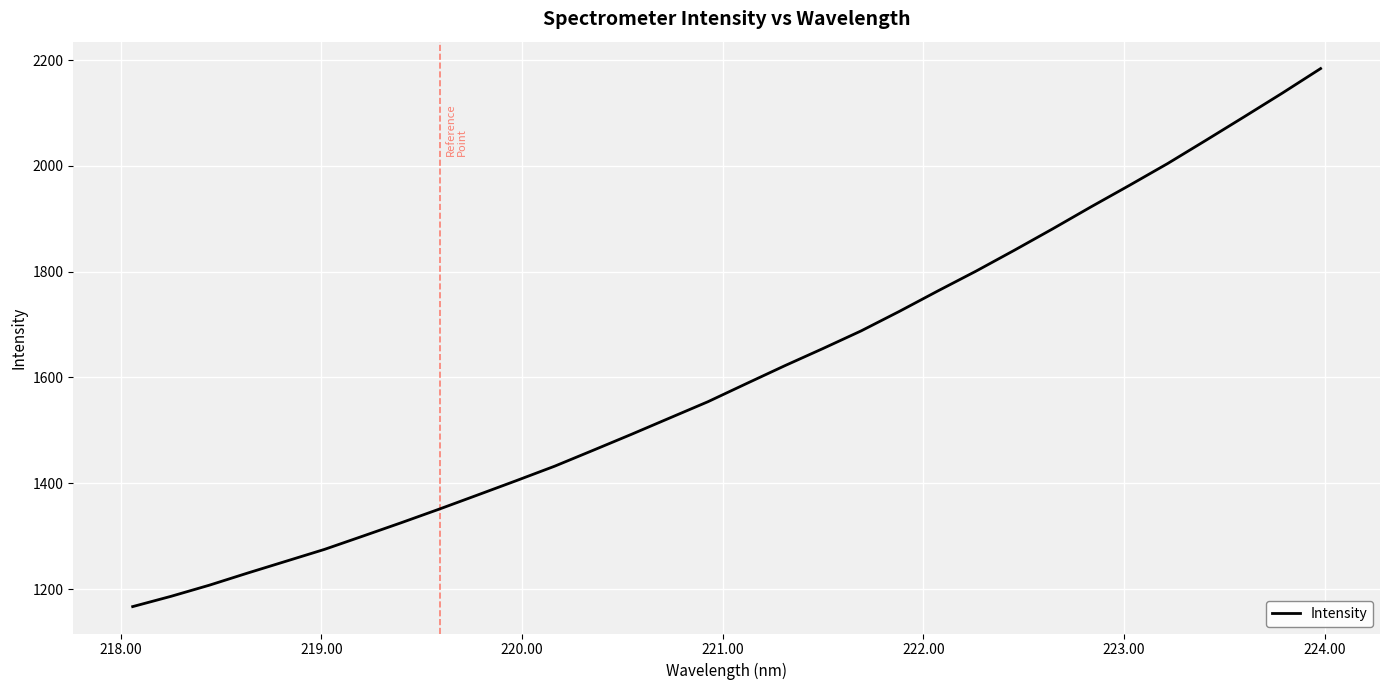

What is the difference between the maximum and minimum values?

1017.3